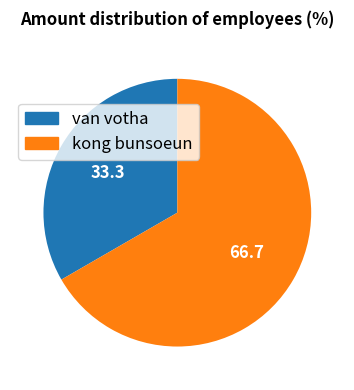

Rank the categories by value from highest to lowest.

kong bunsoeun, van votha